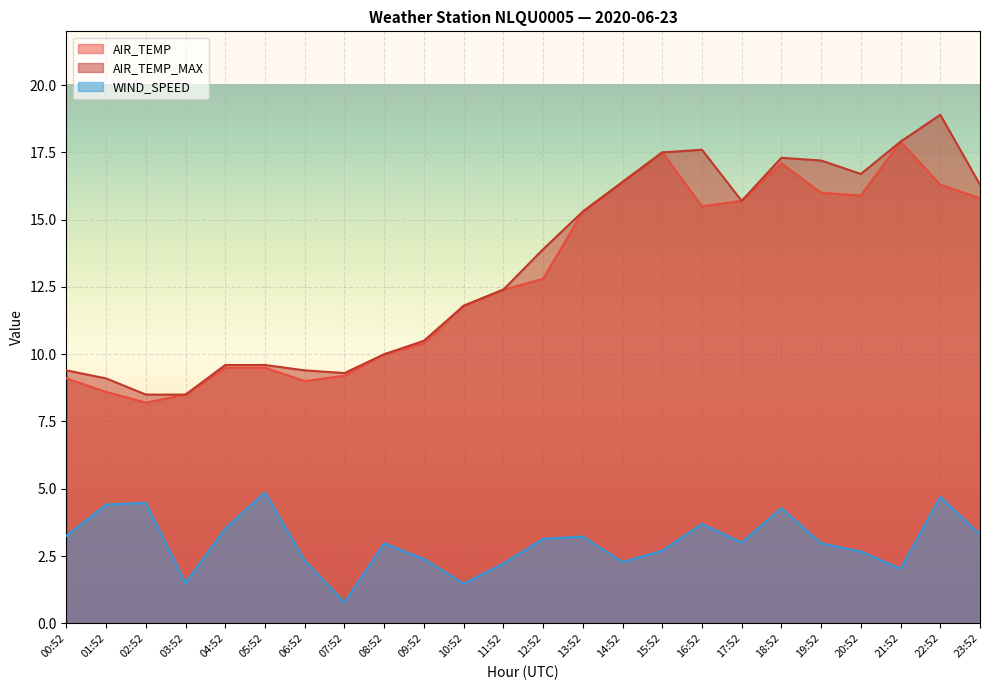

Which has a higher value, 22:52 or 19:52?

22:52